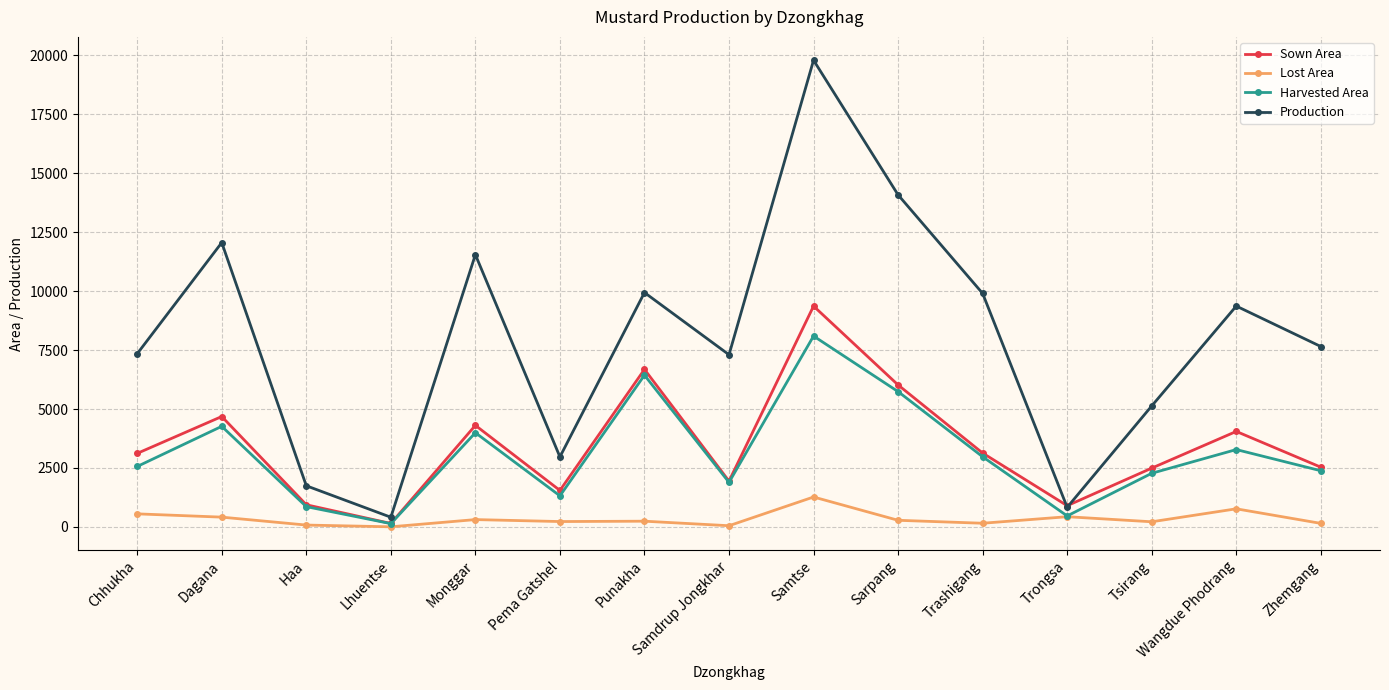

What is the maximum value for Lost Area?

1270